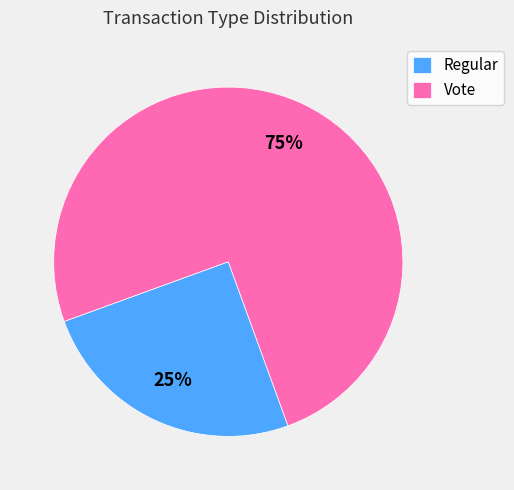

Do Vote and Regular together represent more than half of the pie?

Yes